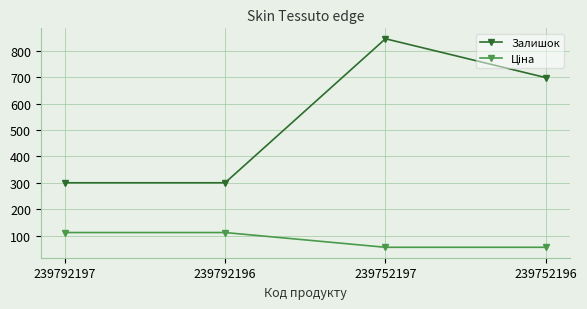

At which category is the sum across all series the highest?

239752197